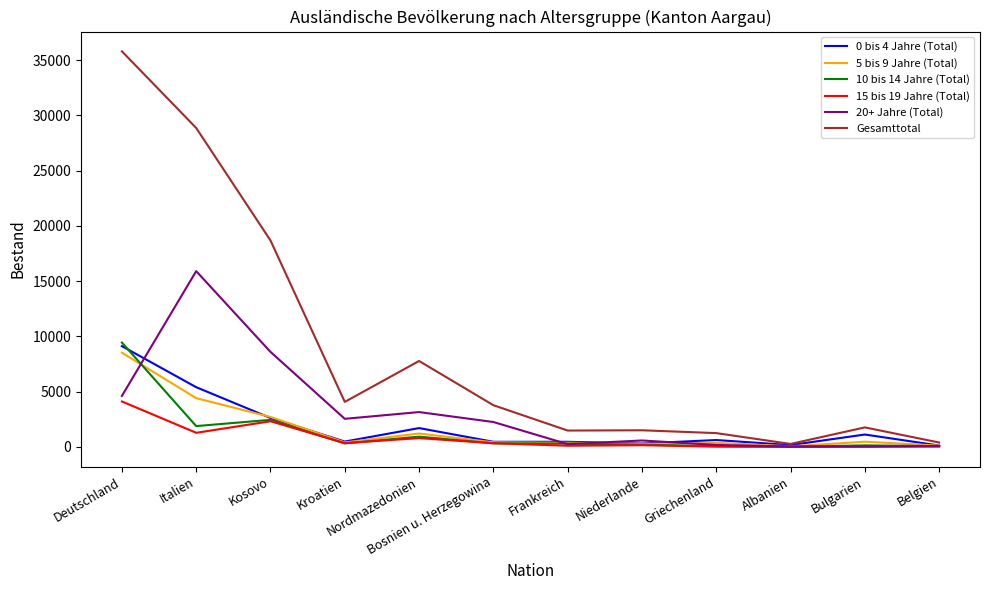

What is the spread (max minus min) of values at Kroatien?

3760